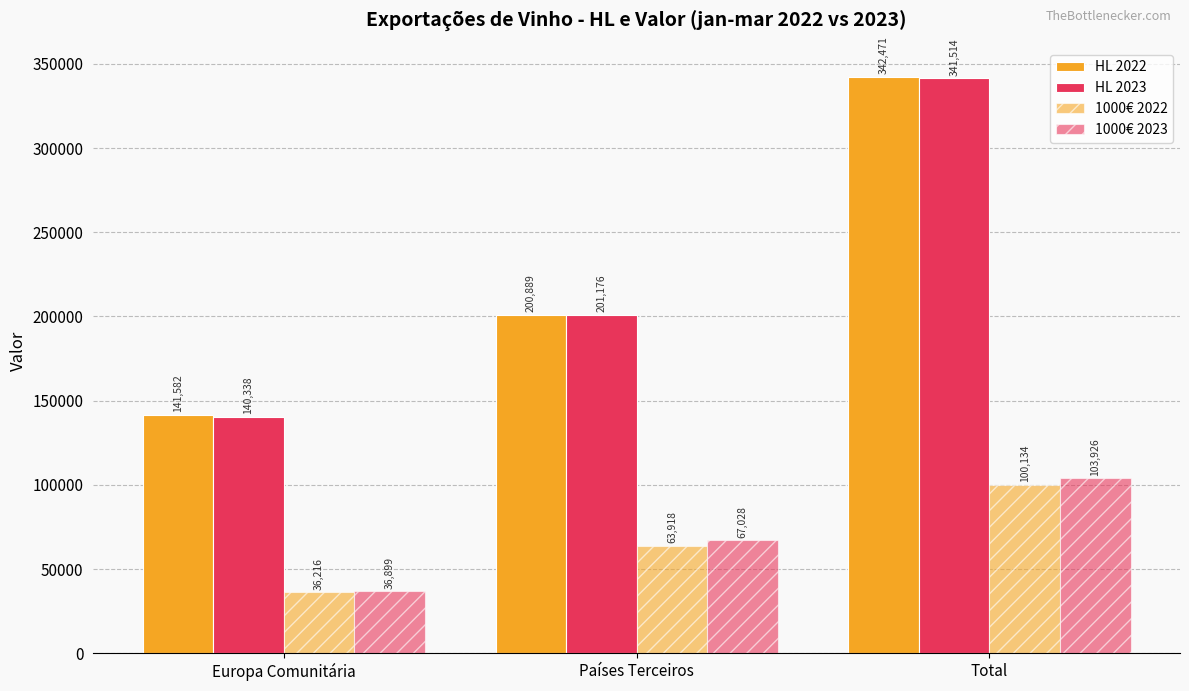

Rank the series by their maximum value, from highest to lowest.

HL 2022, HL 2023, 1000€ 2023, 1000€ 2022